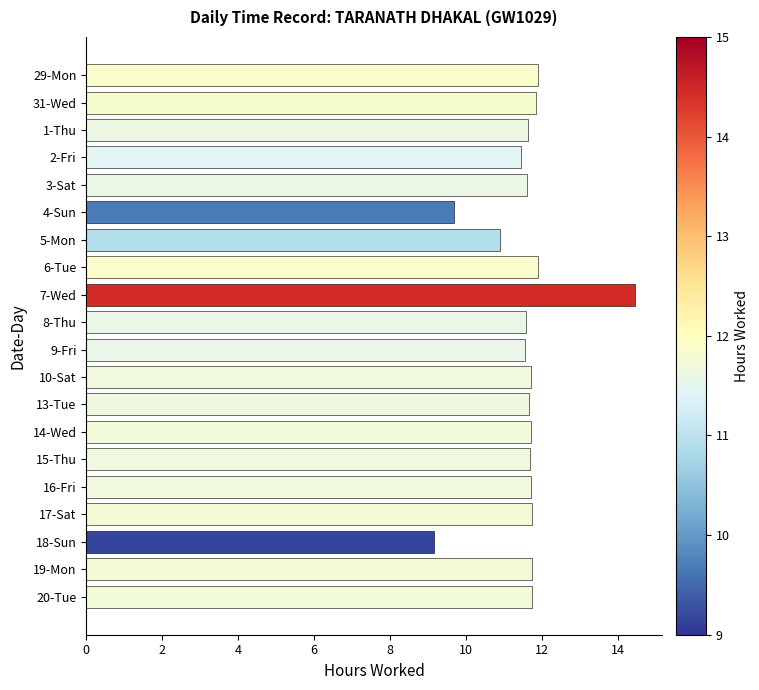

What is the ratio of the value at 4-Sun to the value at 13-Tue?

0.8